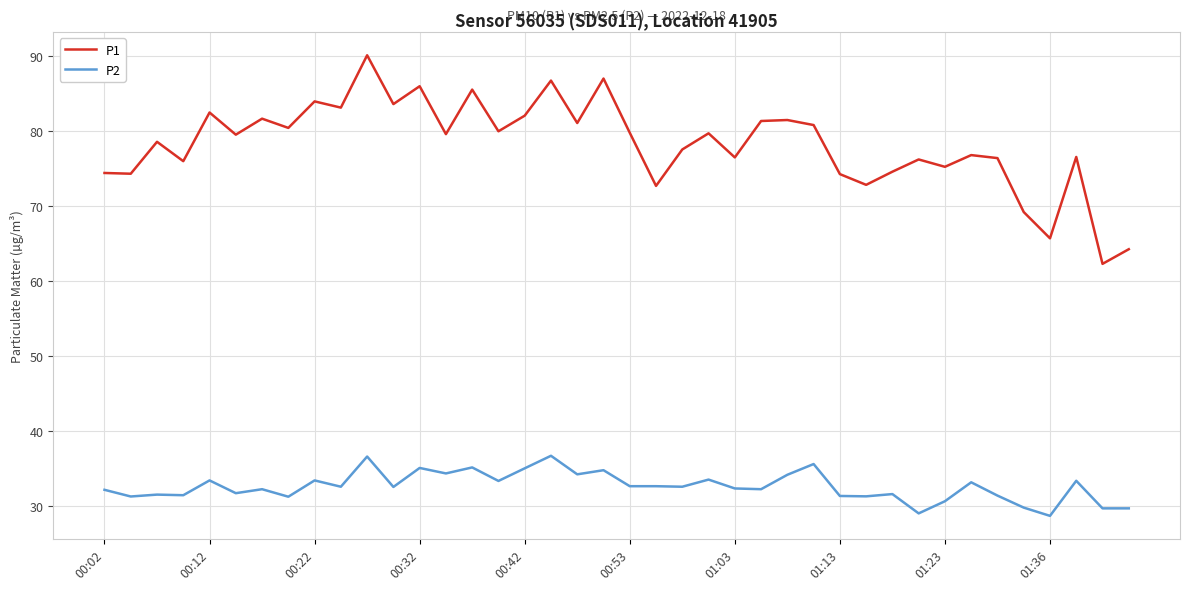

True or false: P2 and P1 intersect in this chart.

False